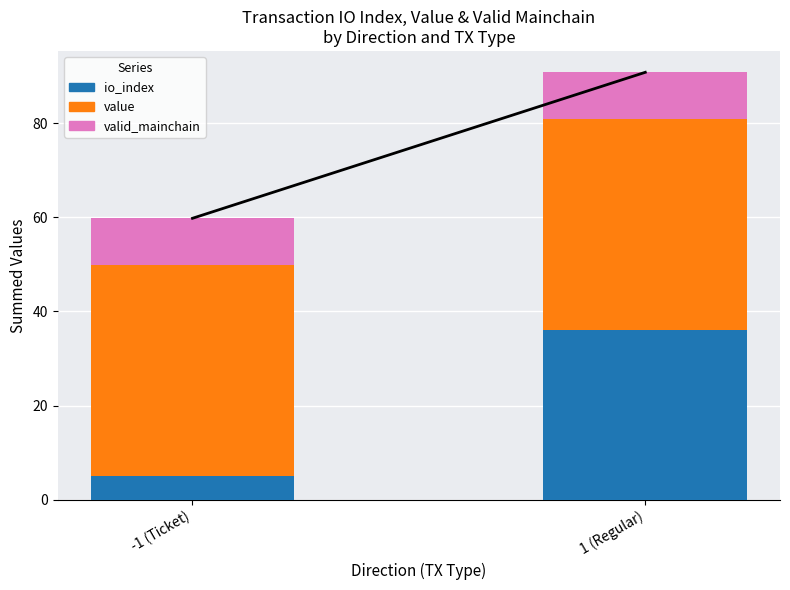

What is the total value across all series at 1 (Regular)?

90.8